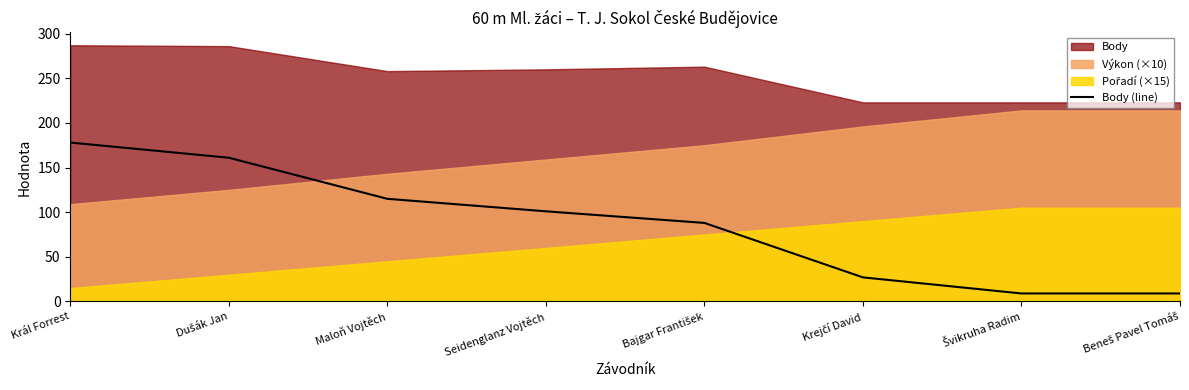

What is the change in value from Maloň Vojtěch to Bajgar František?

-27